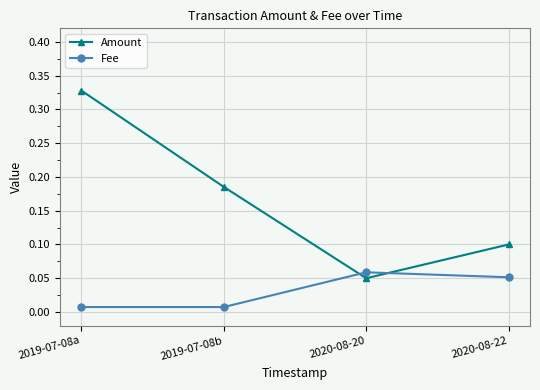

Where do Fee and Amount first cross each other?

2019-07-08b and 2020-08-20